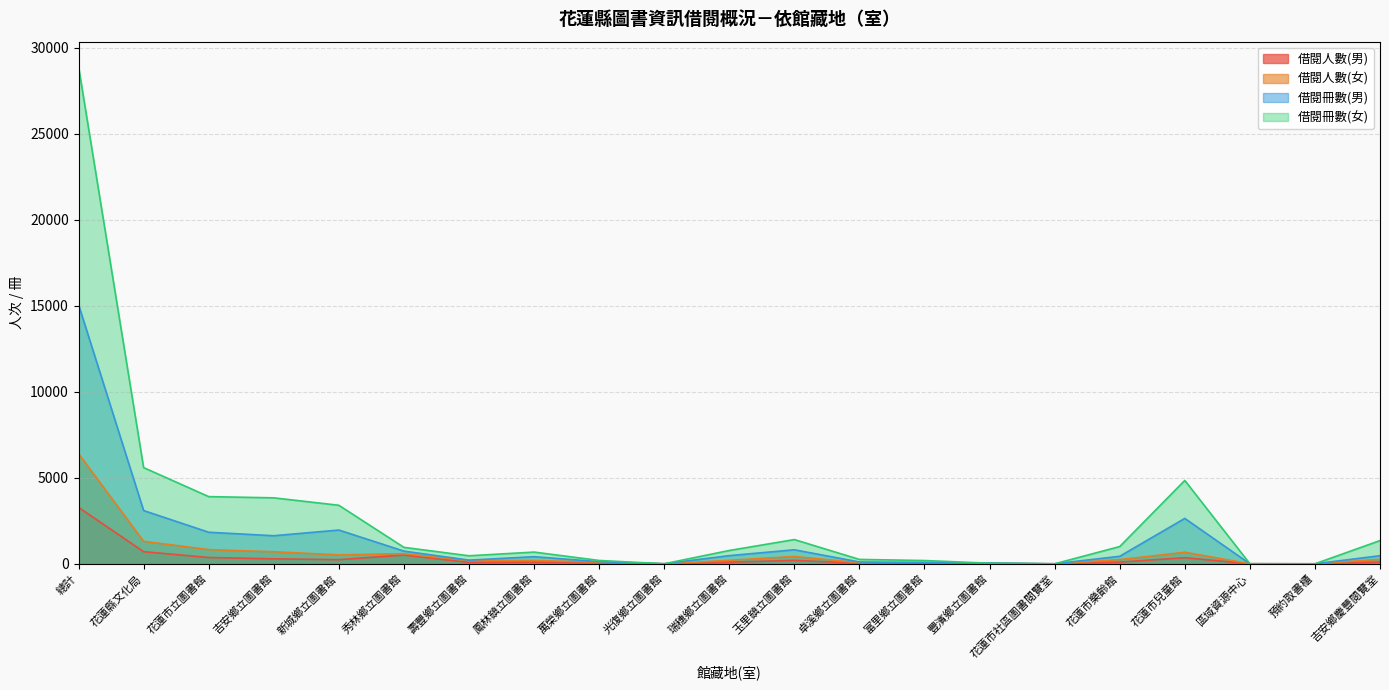

What is the difference between the second highest and second lowest values in the 借閱人數(女) series?

1310